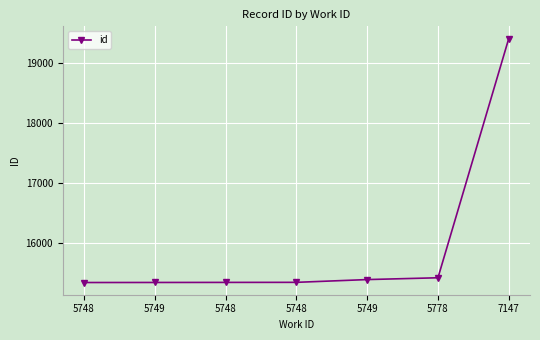

The chart shows a value of 15423 at 5778. True or false?

True